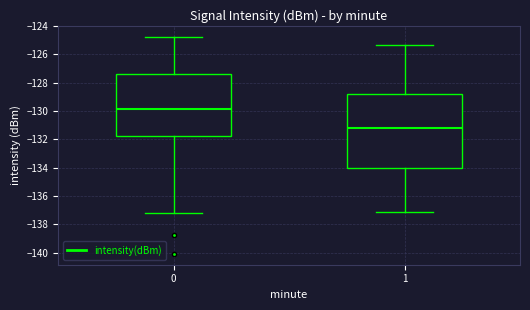

Which box's median line is the highest?

0